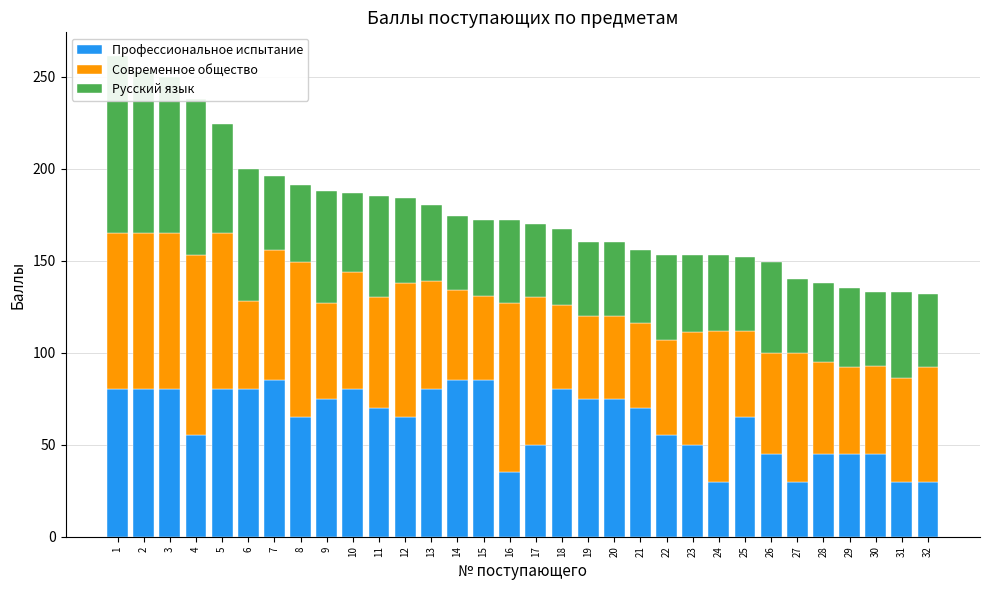

How many data points in Современное общество are above 60?

15